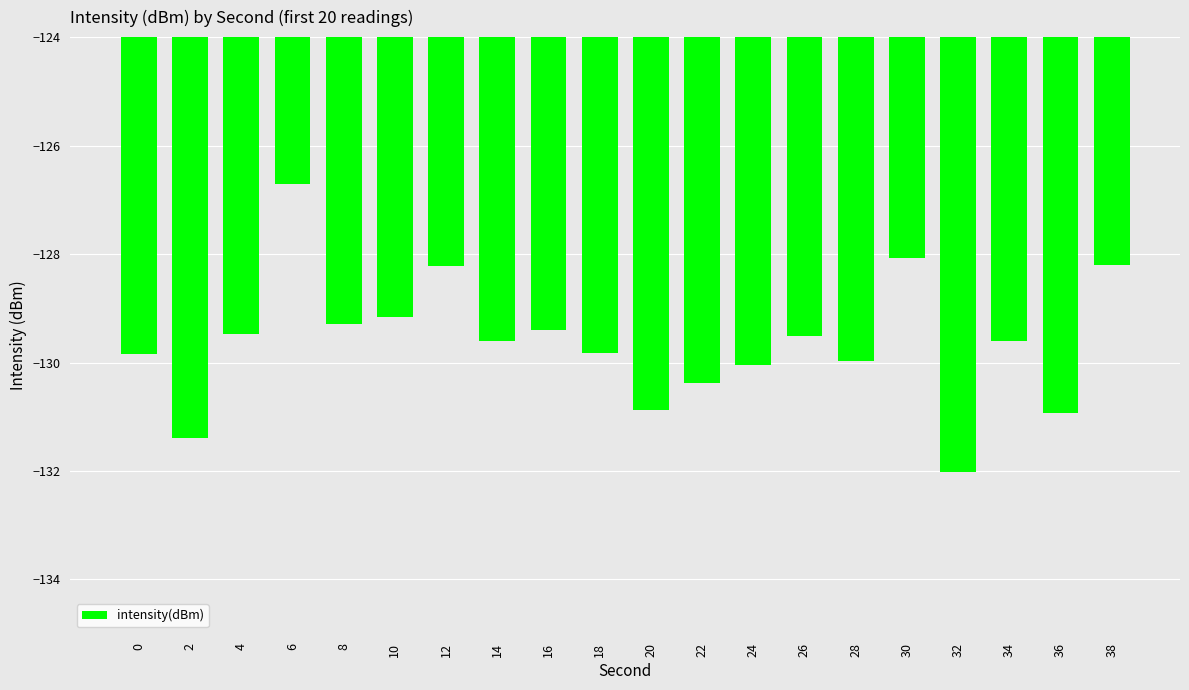

True or false: the data shows -129.3 at 8.

True